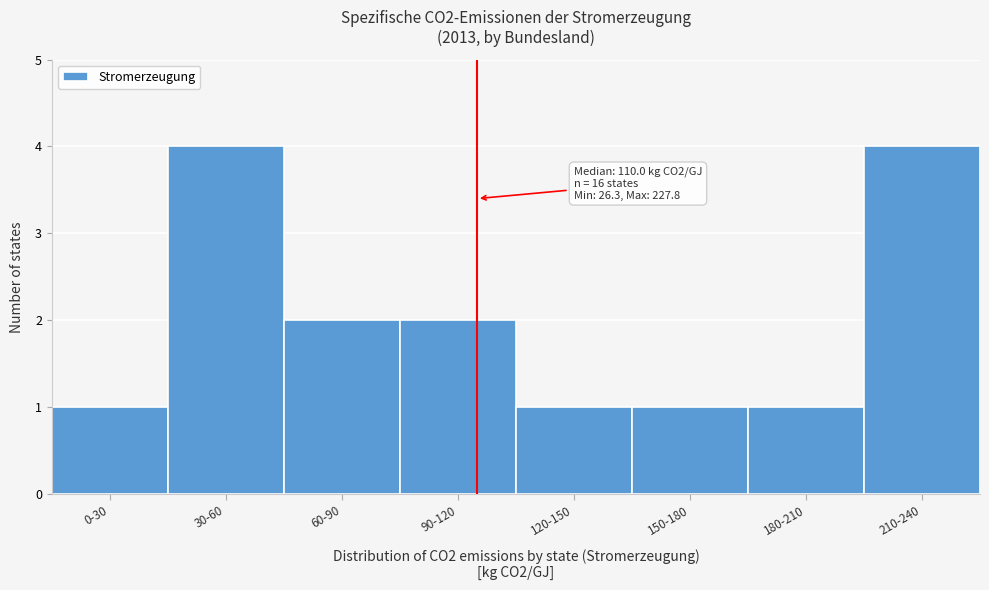

Reading right to left, extract all data points from this chart.

4	1	1	1	2	2	4	1